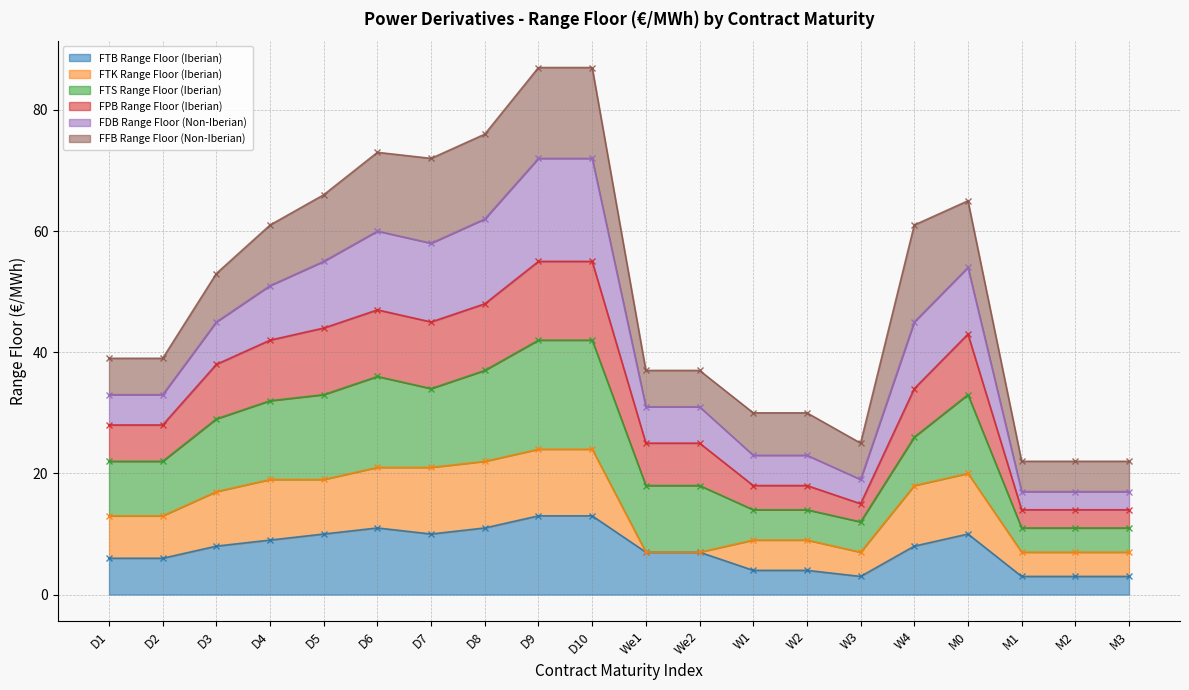

The FTB Range Floor (Iberian) series shows 8 at D10. True or false?

False